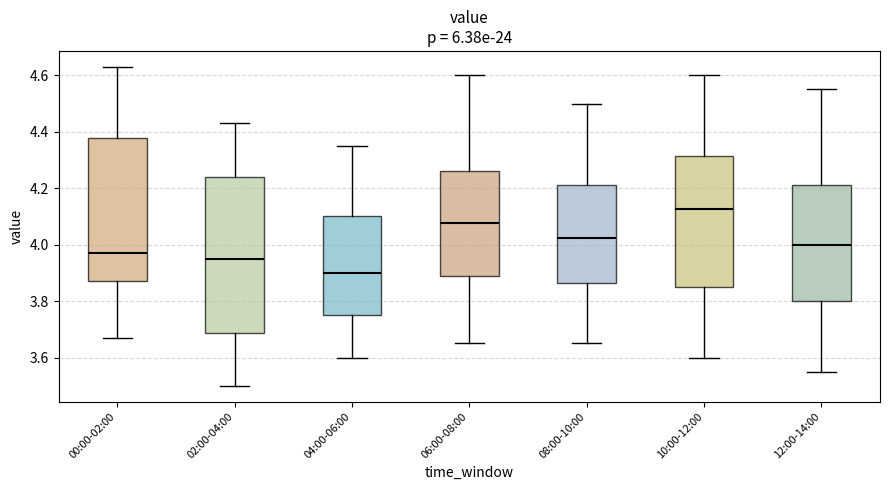

Which box is the tallest, from its lower edge to its upper edge?

02:00-04:00